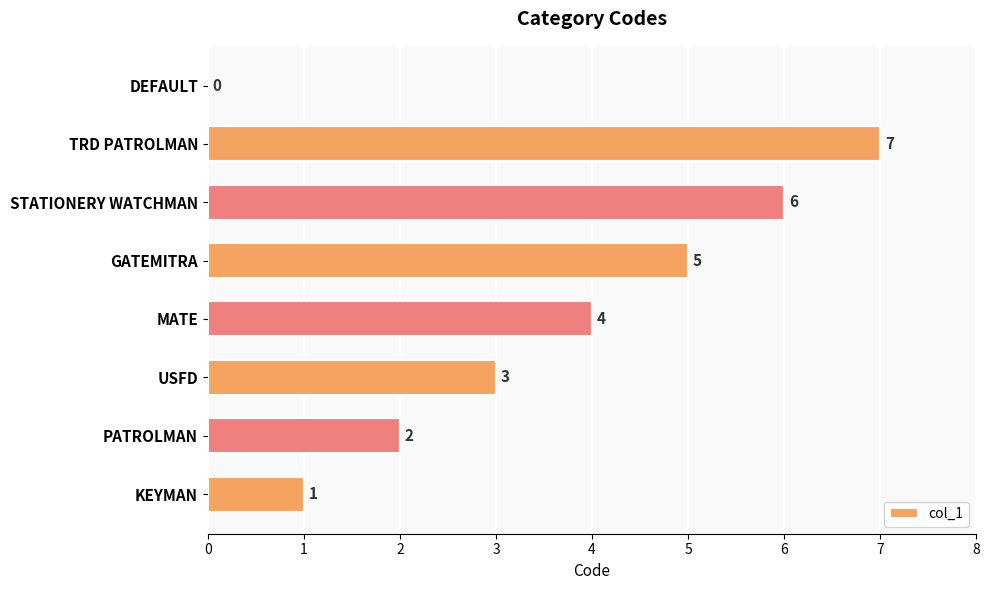

What is the greatest value displayed?

7